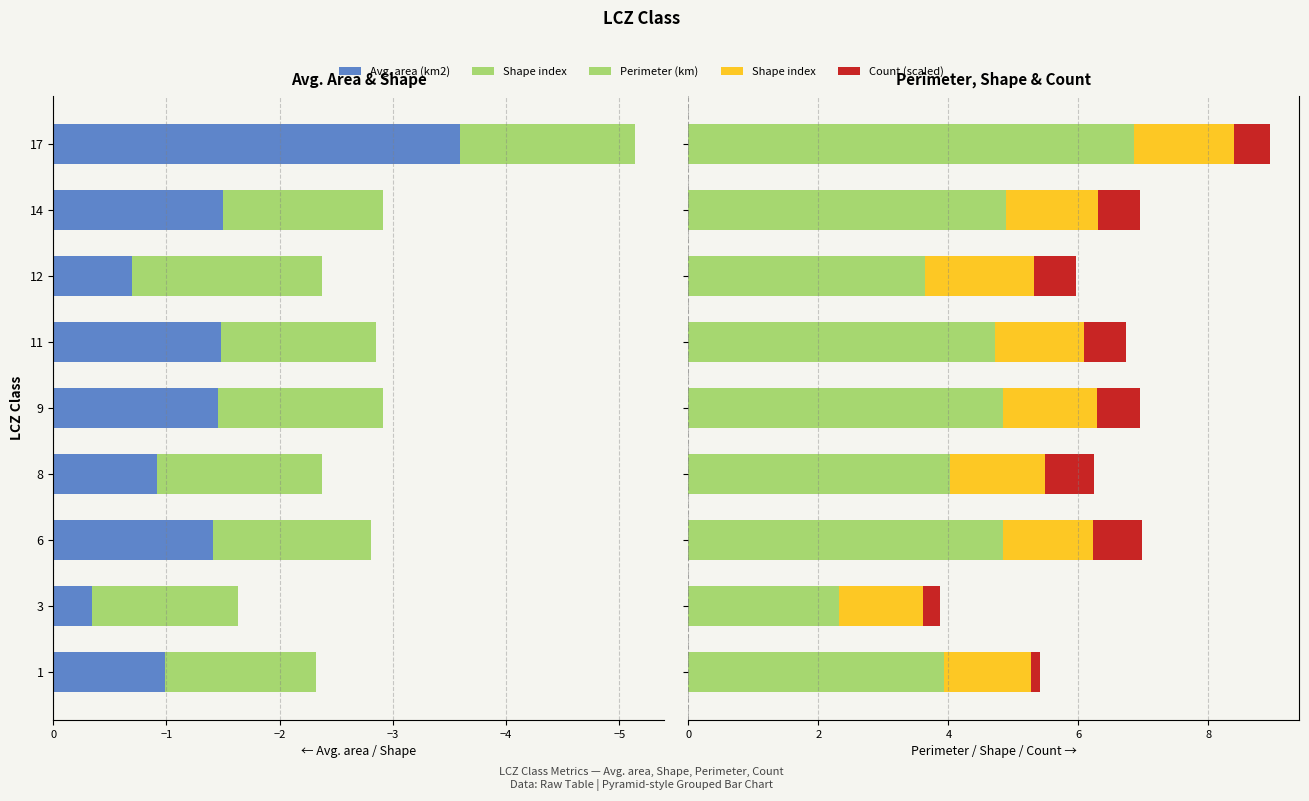

Which series has the largest range (max minus min)?

Perimeter (km)